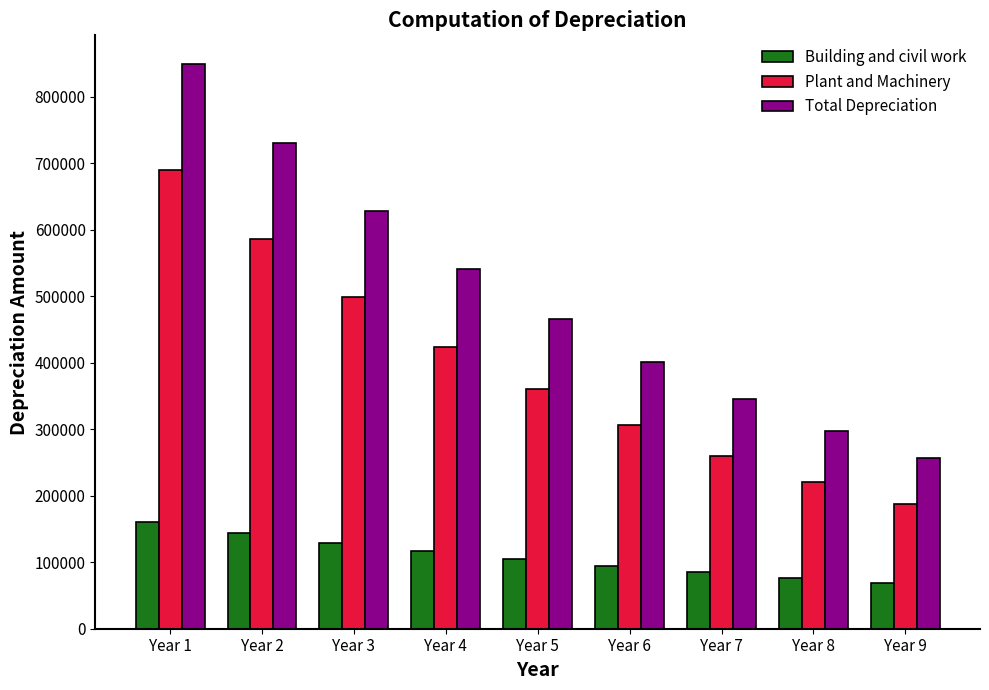

How many values in the Plant and Machinery series are below 360184?

4